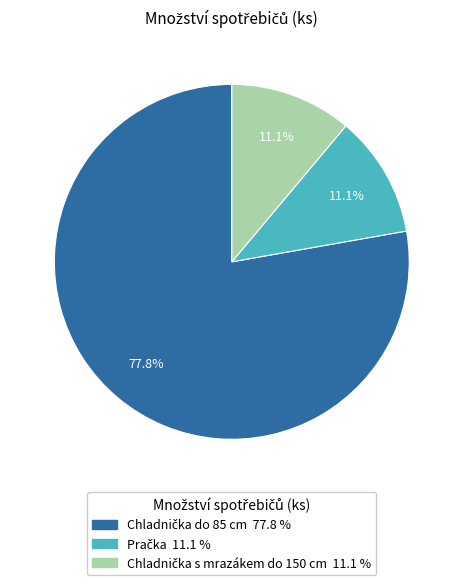

Is there any slice that represents more than half of the pie?

Yes